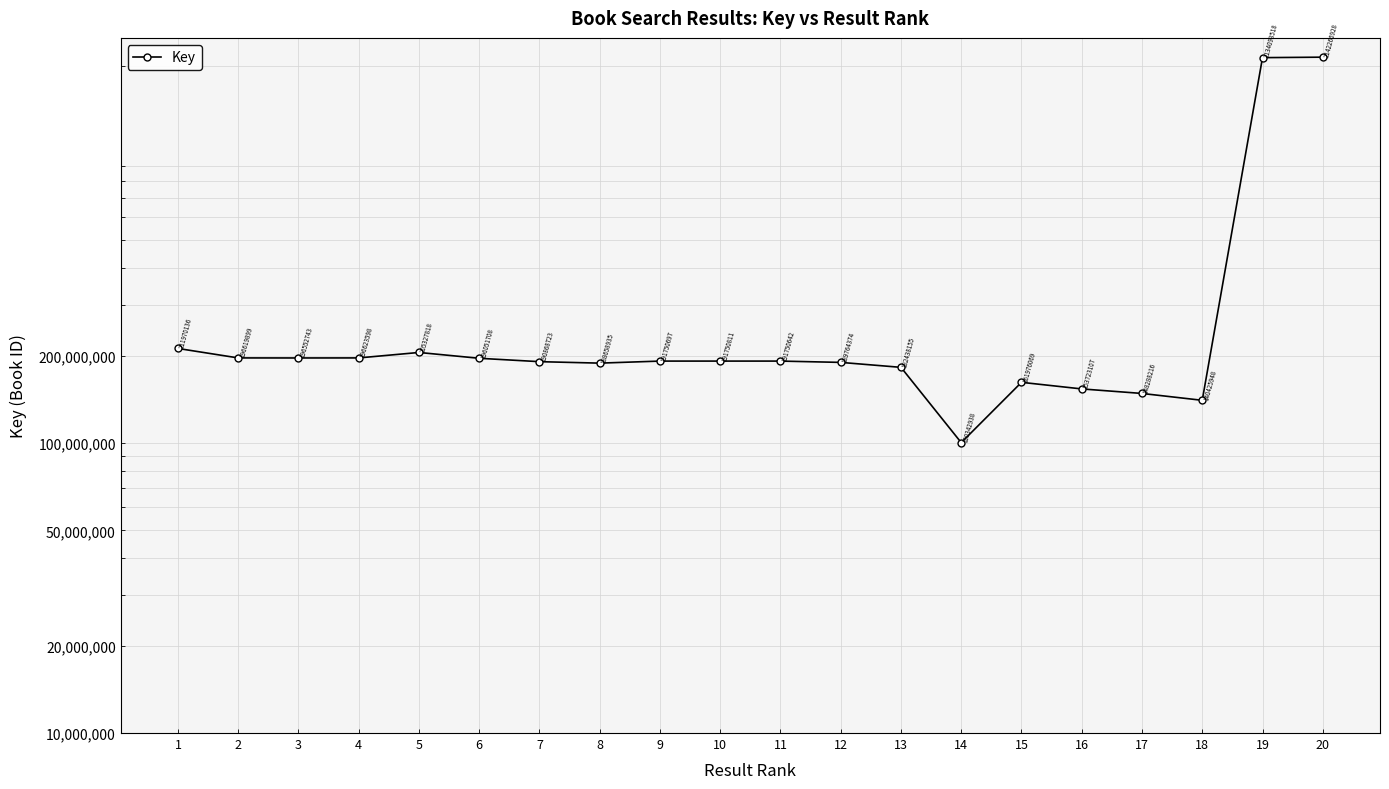

The chart shows a value of 3150594381 at 19. True or false?

False